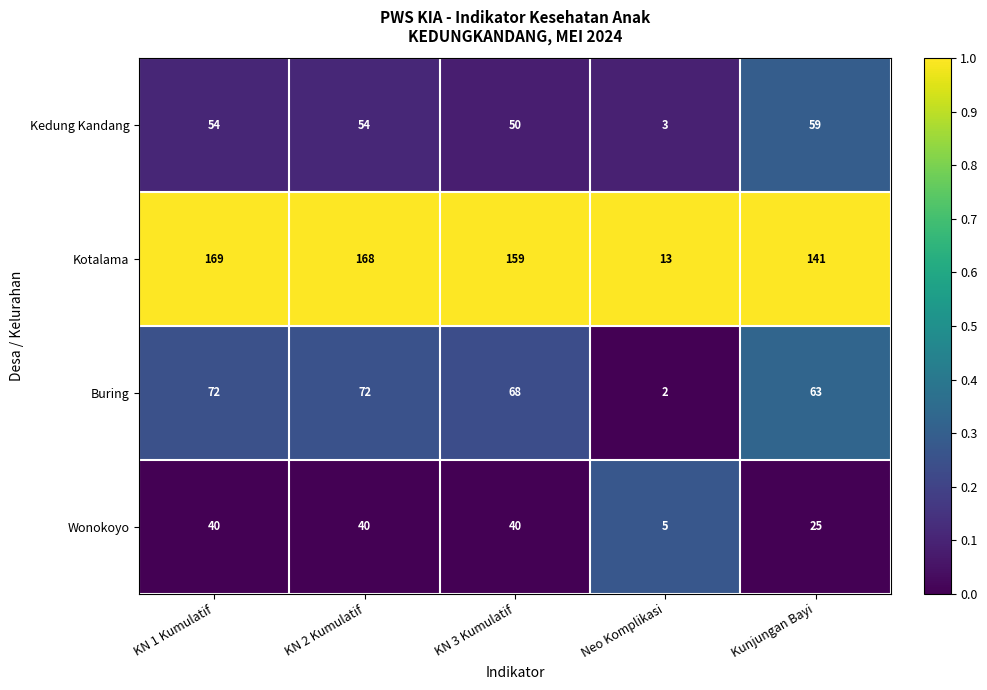

Which series has the widest spread of values?

Kotalama